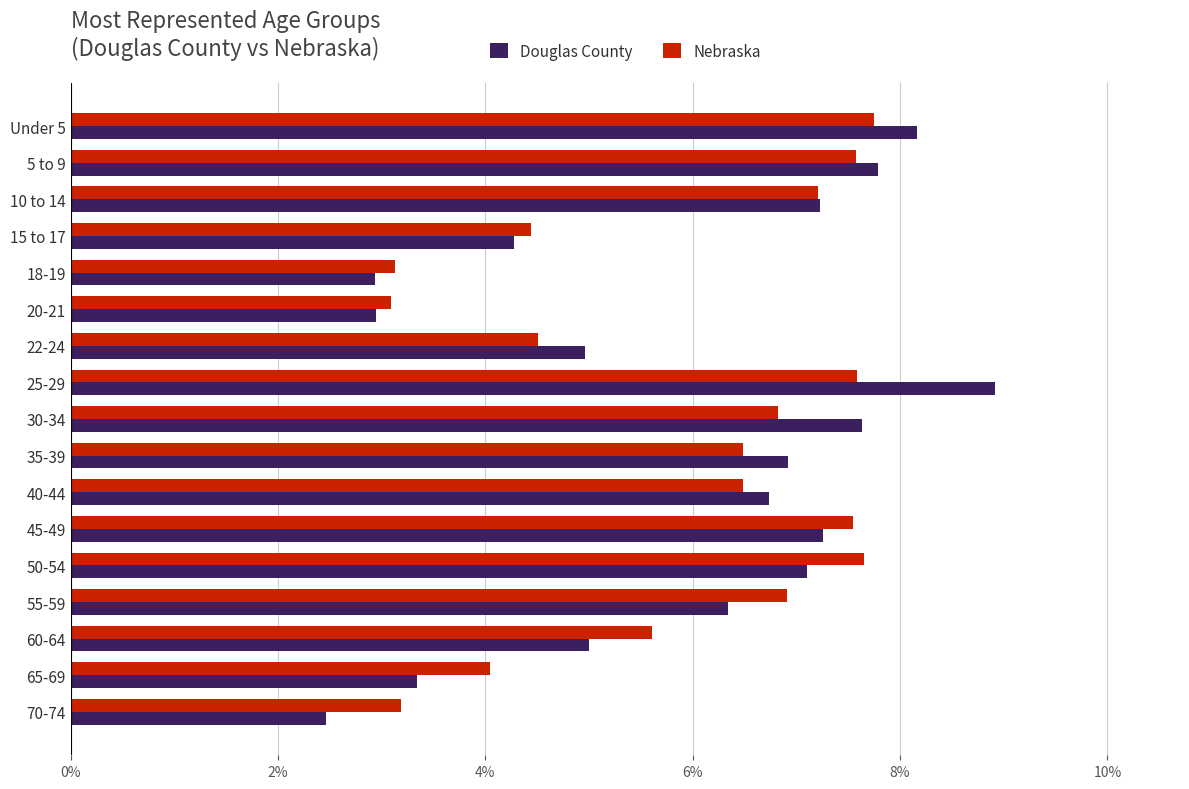

Rank the series at 30-34 from lowest to highest value.

Nebraska, Douglas County